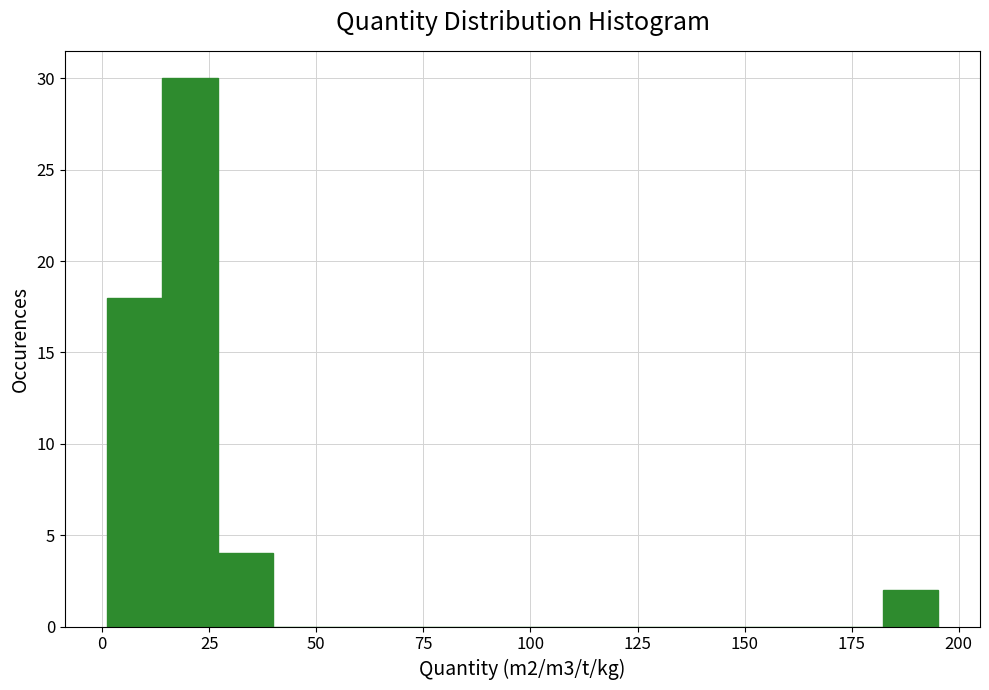

Around what value on the x-axis is the tallest bar? Give the approximate position of its centre, as read against the axis.

20